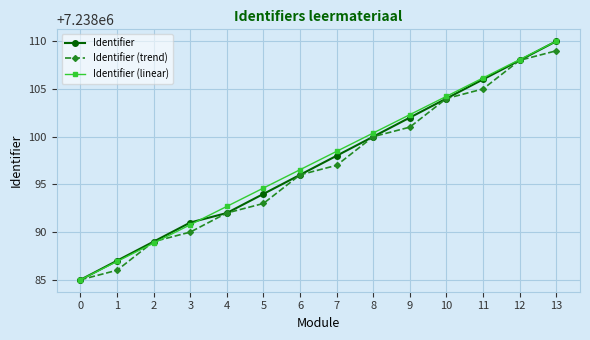

At how many categories does at least one series exceed 7238095?

8